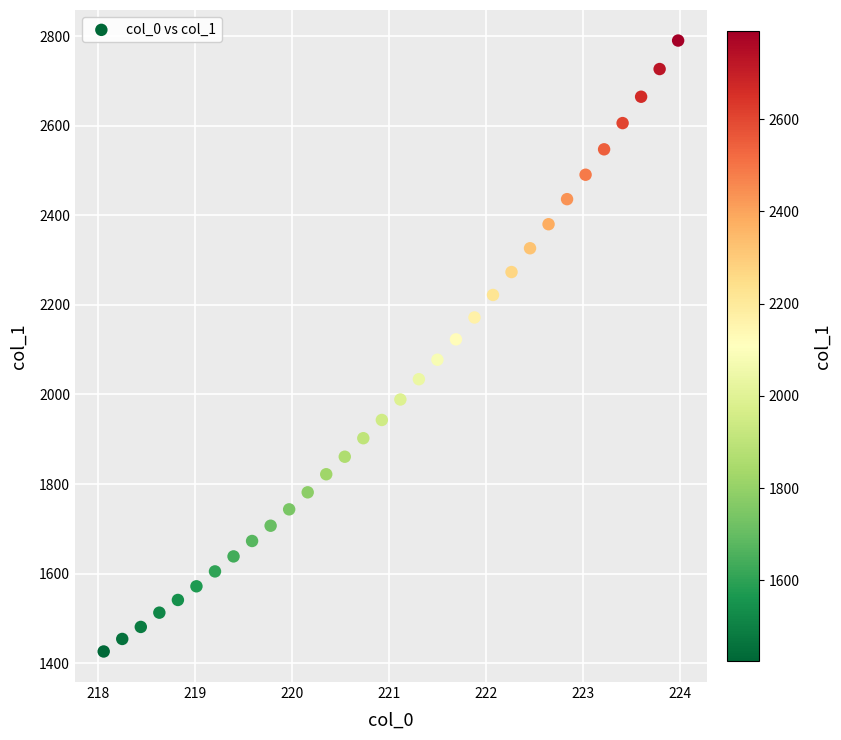

What is the range of X values (max minus min)?

5.9